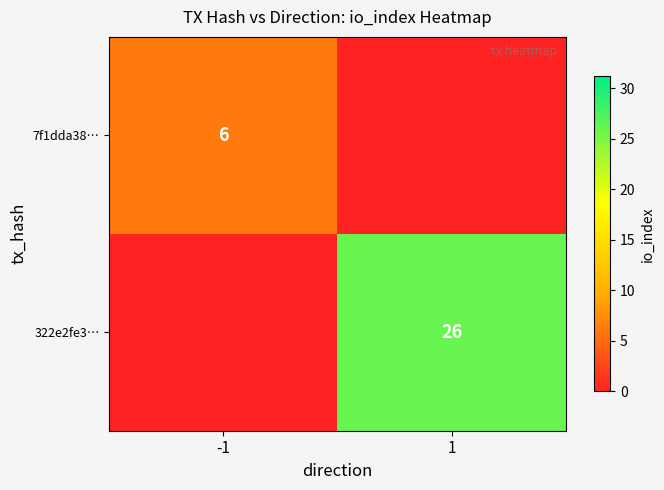

Is it true that 7f1dda38… equals 6 at -1?

True